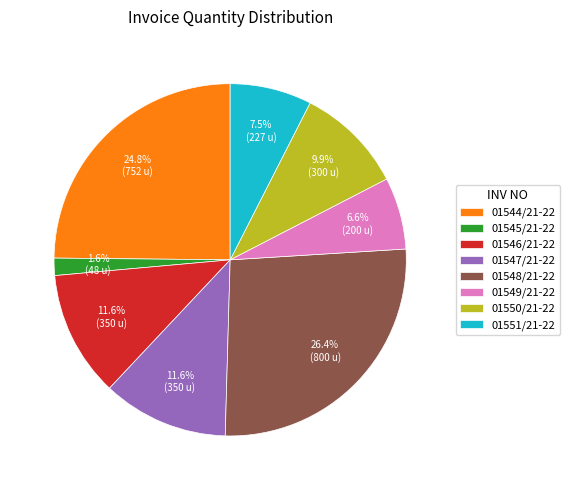

Is it true that 01546/21-22 is 1% of the pie?

False